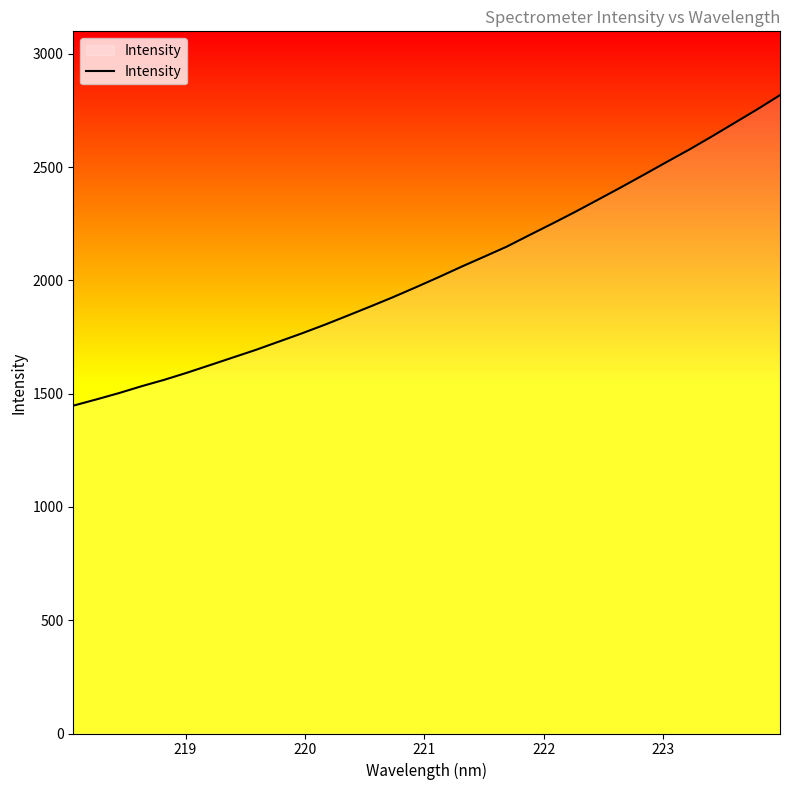

How many lines are shown in the chart?

1